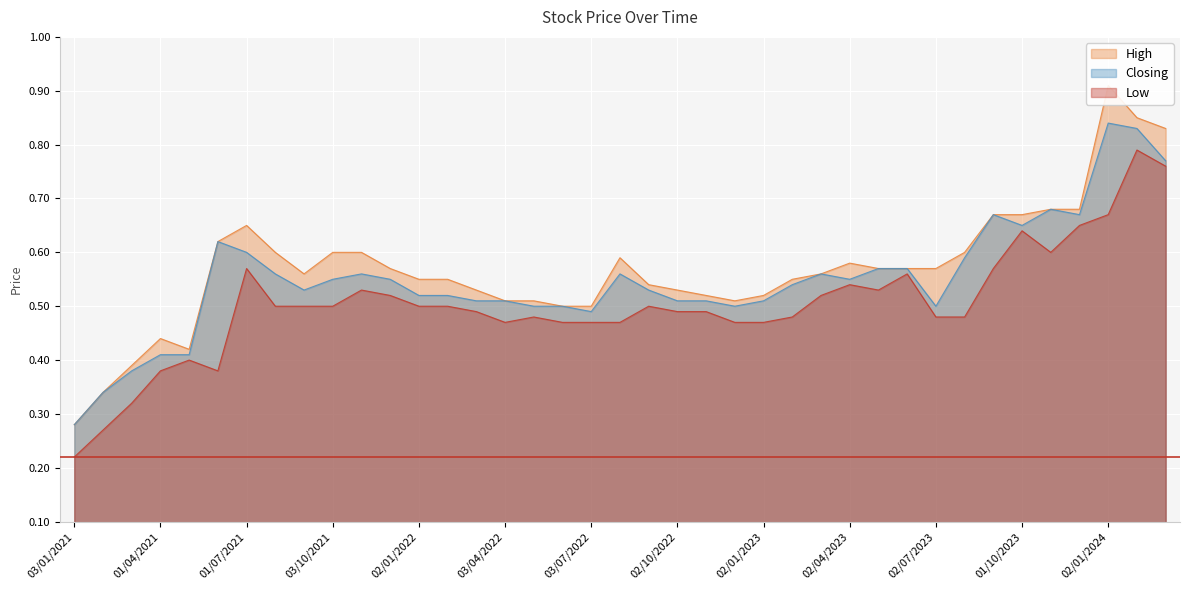

At which category does Closing reach its first local peak?

01/06/2021